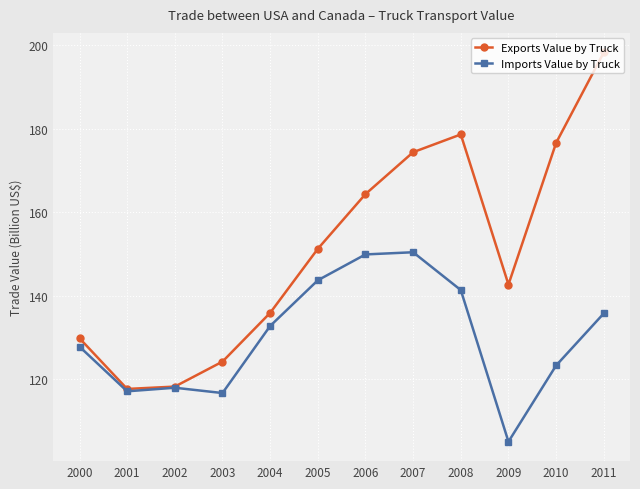

True or false: Imports Value by Truck has a value of 96.9 at 2007.

False